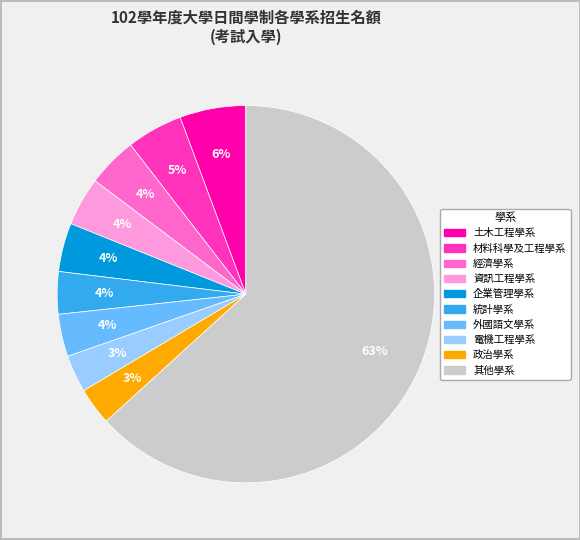

To the nearest percent, what is the difference between the largest and smallest slice percentages?

60%